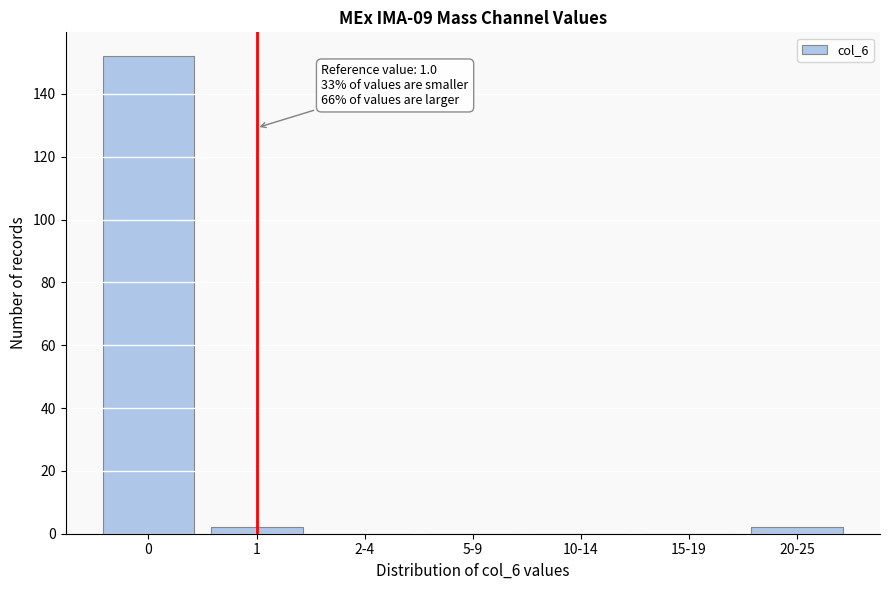

Reading left to right, list all the values displayed in this chart.

0=152	1=2	2-4=0	5-9=0	10-14=0	15-19=0	20-25=2